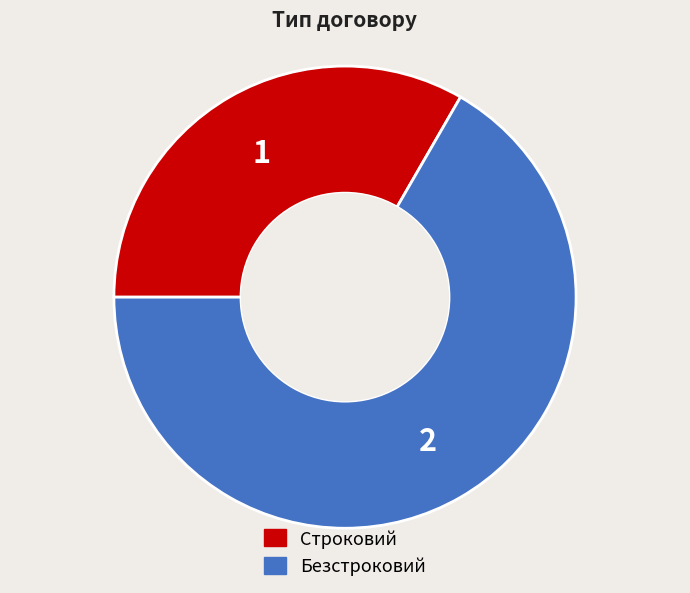

What is the majority slice?

Безстроковий